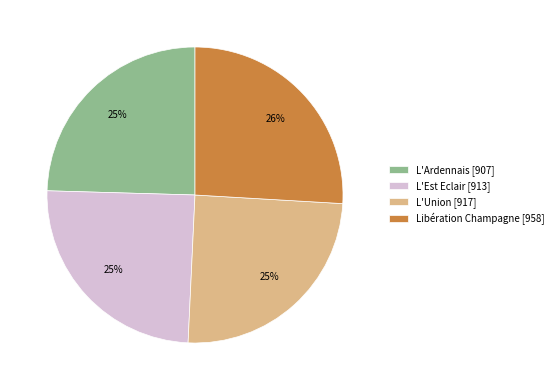

Does L'Union account for over 50% of the chart?

No